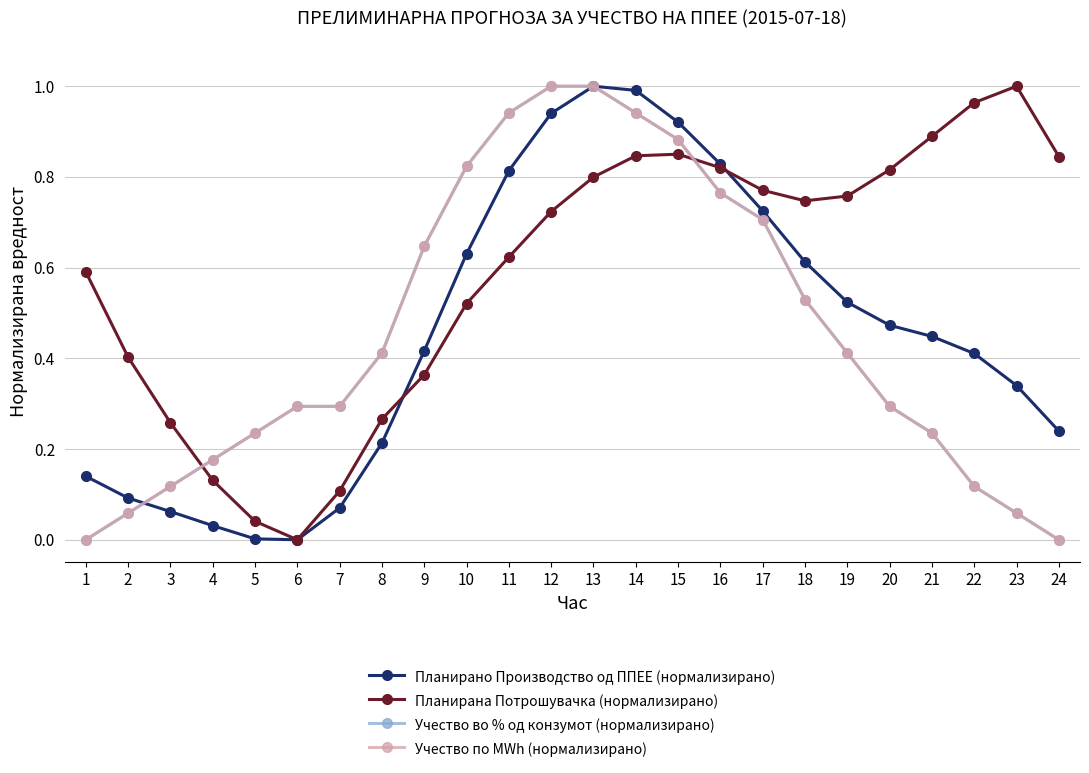

Reading left to right, transcribe all the data shown in this chart.

Планирано Производство од ППЕЕ (нормализирано): 1=0.1	2=0.1	3=0.1	4=0.0	5=0.0	6=0.0	7=0.1	8=0.2	9=0.4	10=0.6	11=0.8	12=0.9	13=1.0	14=1.0	15=0.9	16=0.8	17=0.7	18=0.6	19=0.5	20=0.5	21=0.4	22=0.4	23=0.3	24=0.2
Планирана Потрошувачка (нормализирано): 1=0.6	2=0.4	3=0.3	4=0.1	5=0.0	6=0.0	7=0.1	8=0.3	9=0.4	10=0.5	11=0.6	12=0.7	13=0.8	14=0.8	15=0.9	16=0.8	17=0.8	18=0.7	19=0.8	20=0.8	21=0.9	22=1.0	23=1.0	24=0.8
Учество во % од конзумот (нормализирано): 1=0.0	2=0.1	3=0.1	4=0.2	5=0.2	6=0.3	7=0.3	8=0.4	9=0.6	10=0.8	11=0.9	12=1.0	13=1.0	14=0.9	15=0.9	16=0.8	17=0.7	18=0.5	19=0.4	20=0.3	21=0.2	22=0.1	23=0.1	24=0.0
Учество по MWh (нормализирано): 1=0.0	2=0.1	3=0.1	4=0.2	5=0.2	6=0.3	7=0.3	8=0.4	9=0.6	10=0.8	11=0.9	12=1.0	13=1.0	14=0.9	15=0.9	16=0.8	17=0.7	18=0.5	19=0.4	20=0.3	21=0.2	22=0.1	23=0.1	24=0.0